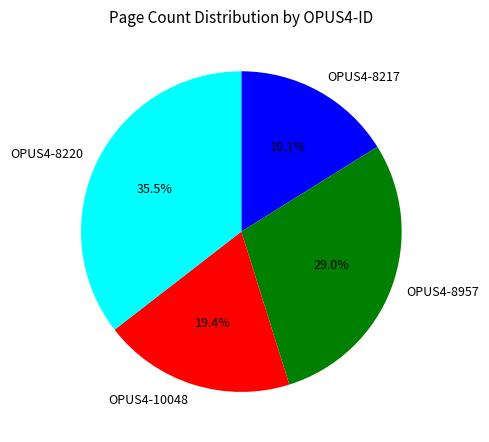

What percentage is the OPUS4-10048 slice, to the nearest percent?

19%